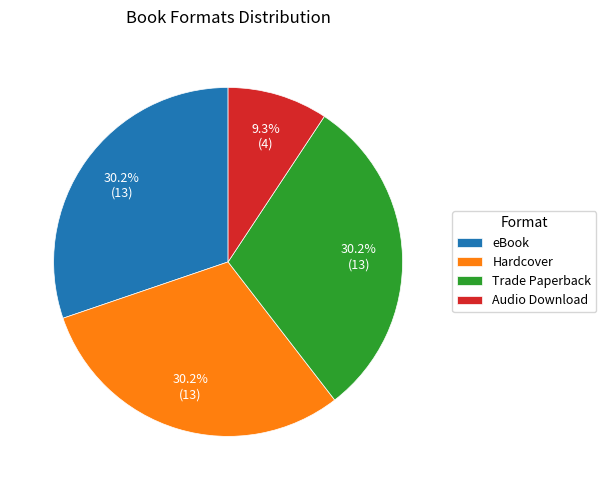

What portion of the pie excludes Trade Paperback?

69.8%